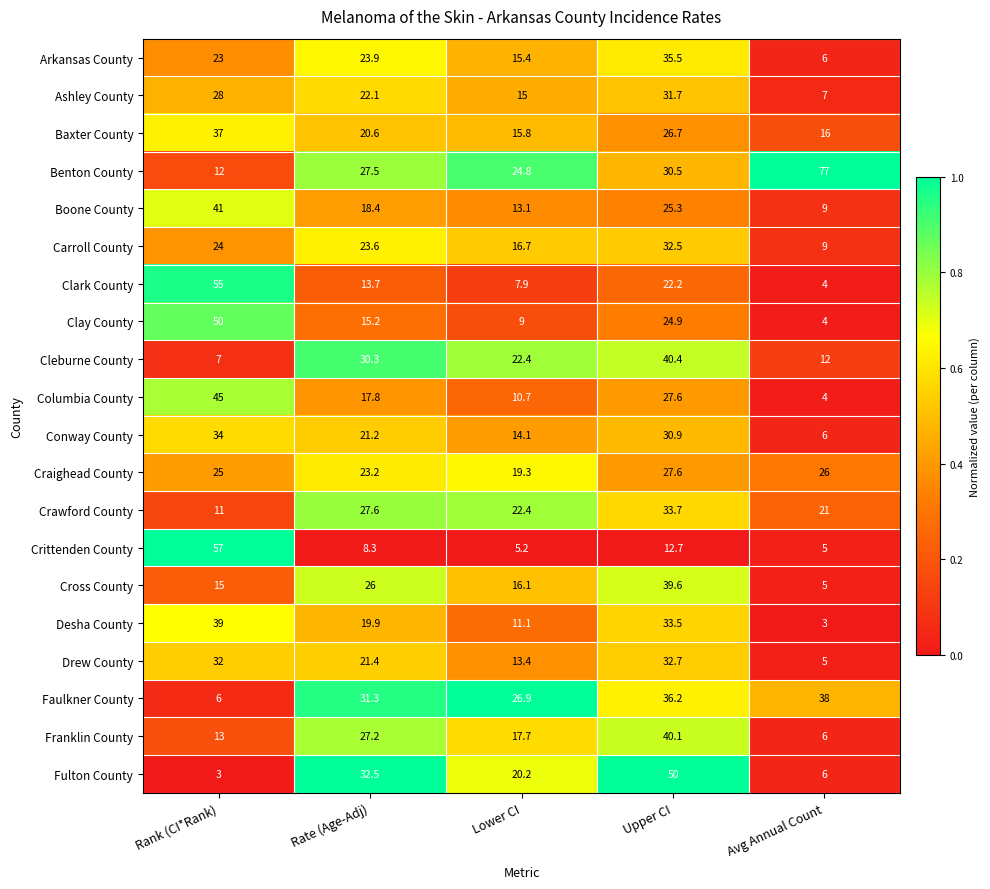

Which series has the largest range (max minus min)?

Benton County